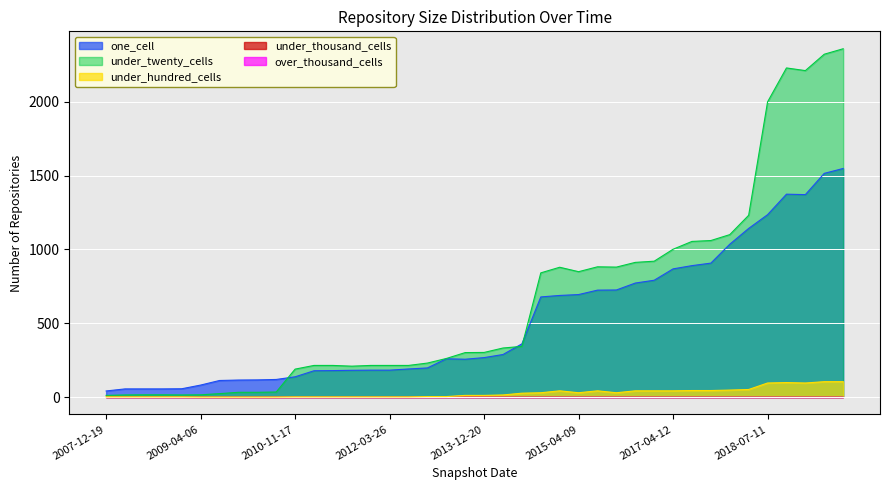

What is the average value of the one_cell series?

515